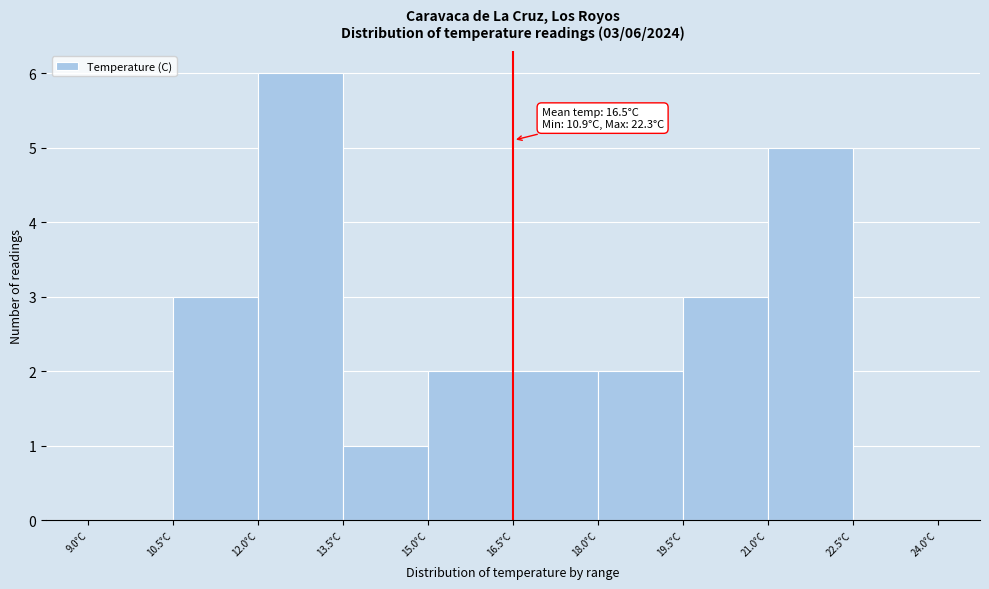

Over which range of the x-axis is the bar tallest?

12.0 to 13.5